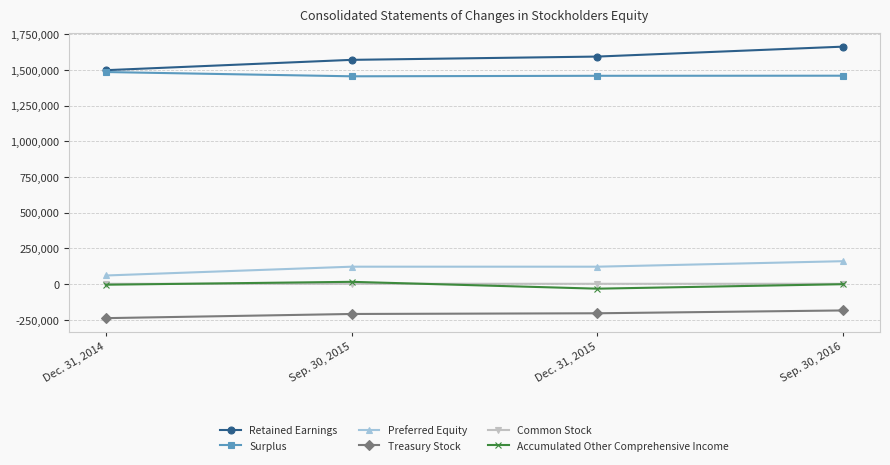

Does the chart have visible grid lines?

Yes